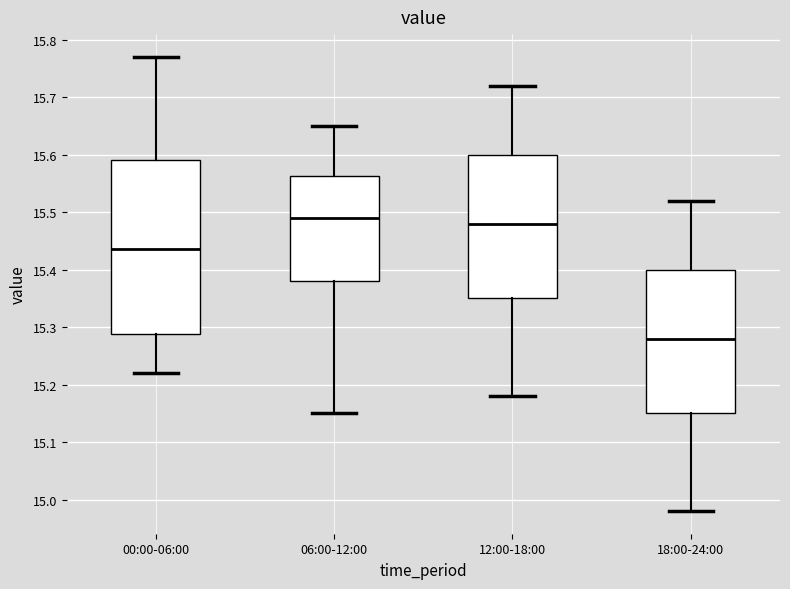

Which box's median line is the lowest?

18:00-24:00